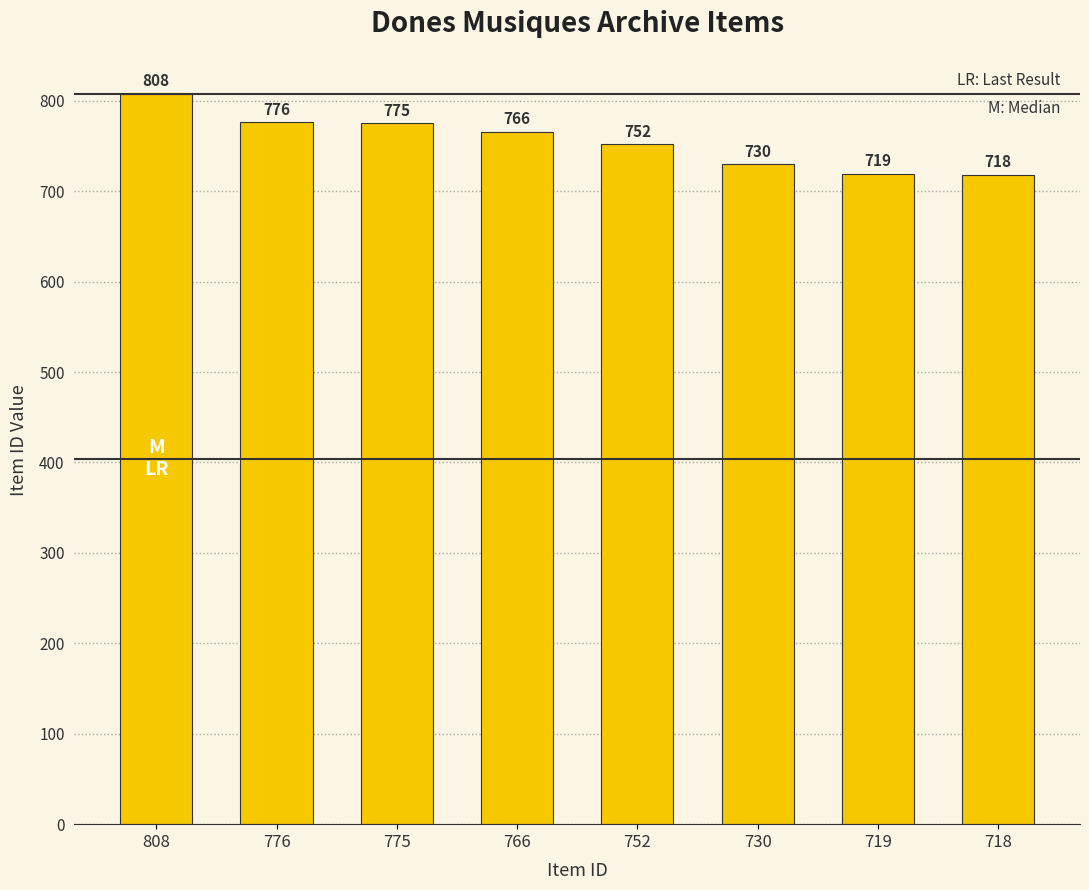

How many distinct data groups are displayed?

1